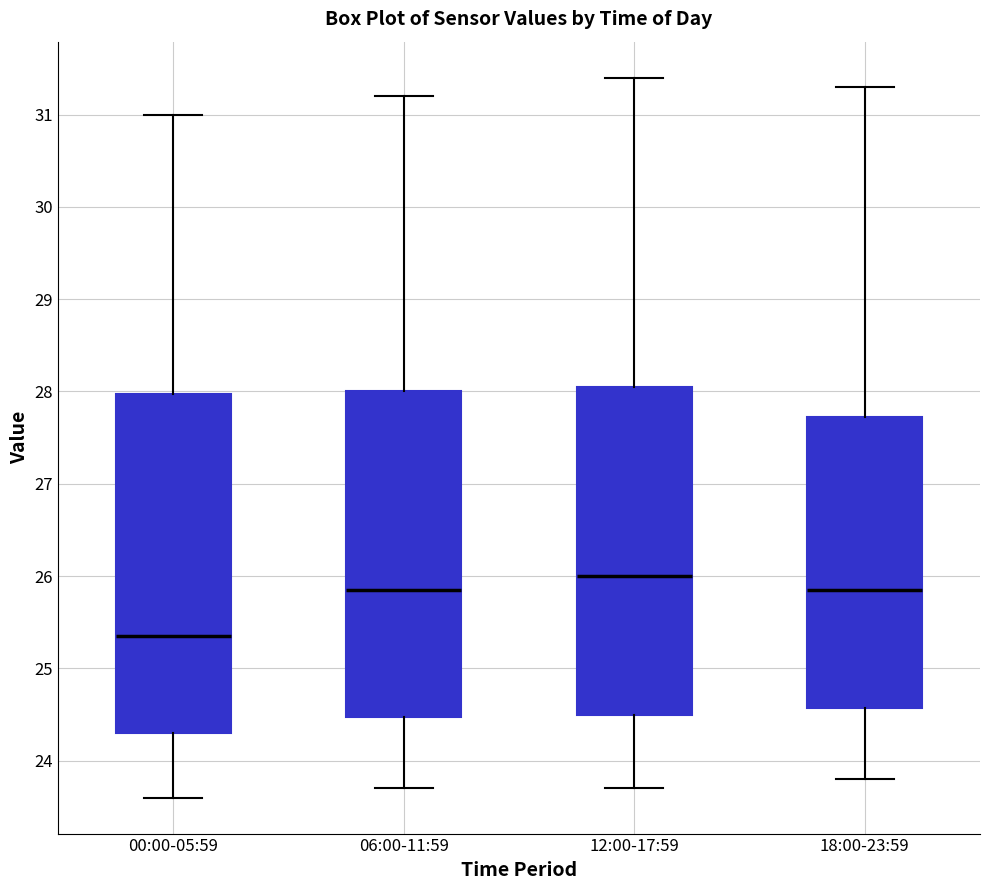

Which box's median line is the lowest?

00:00-05:59